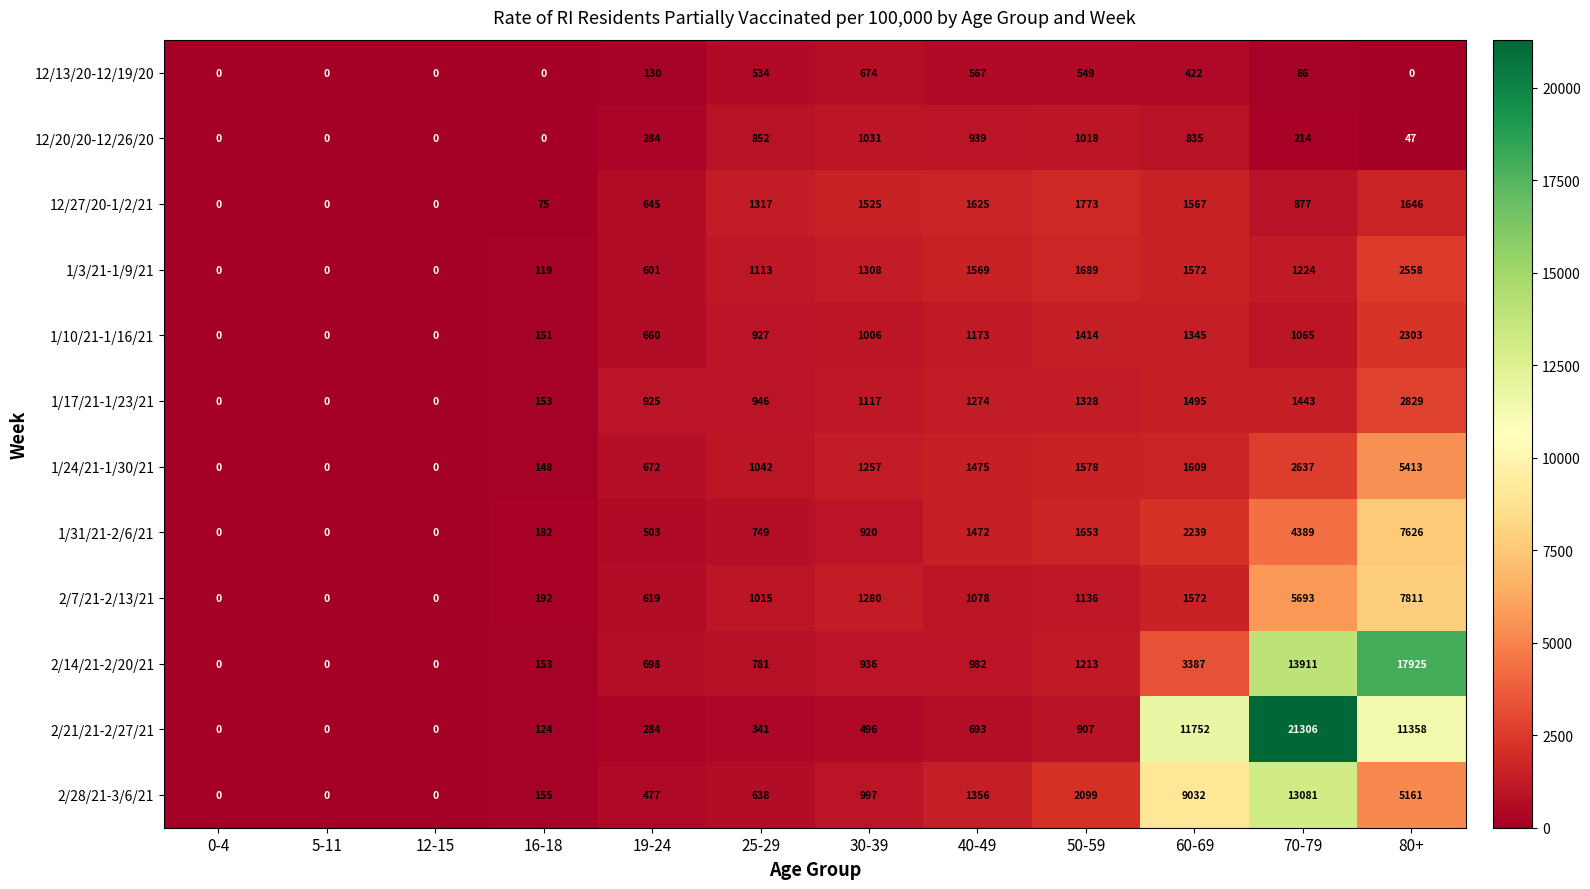

Is it true that 2/28/21-3/6/21 equals 13081 at 70-79?

True